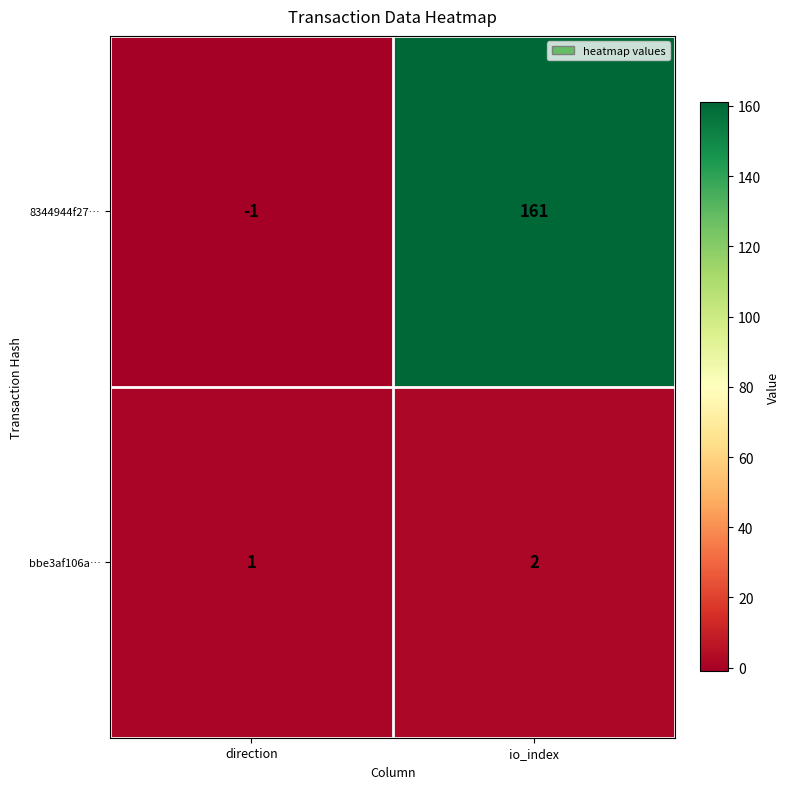

At which label is bbe3af106a… closest to 1?

direction